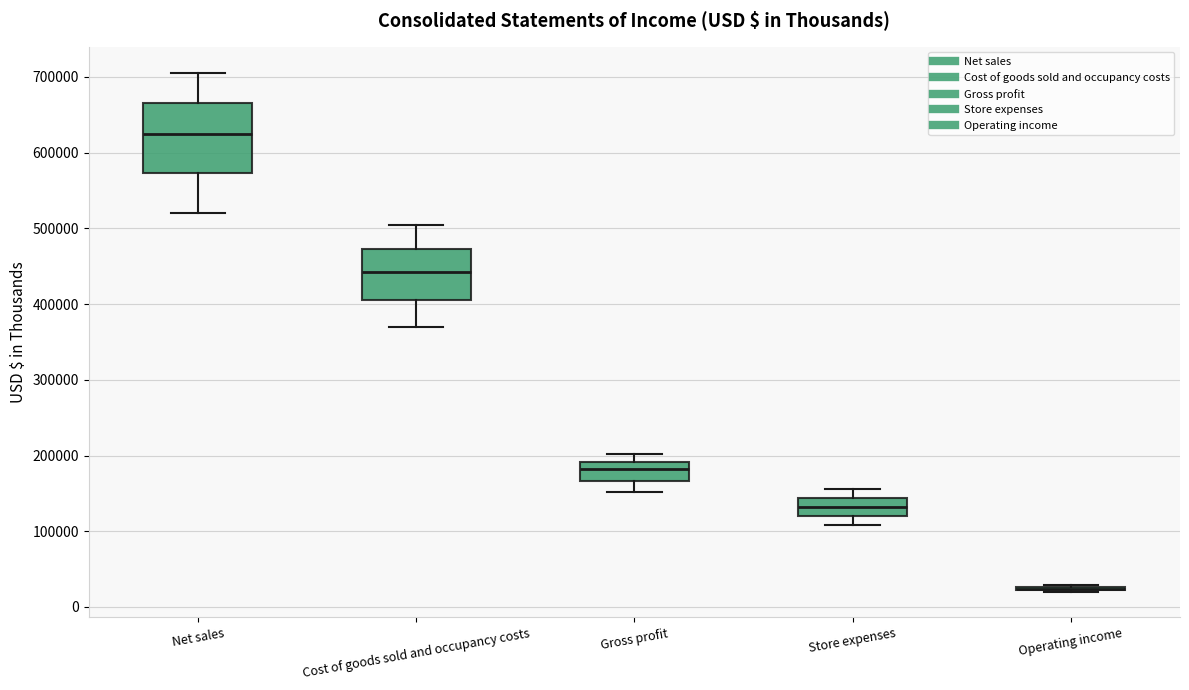

Comparing the boxes themselves (not the whiskers), which one is the tallest?

Net sales